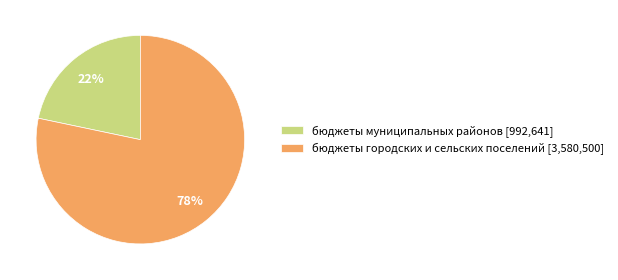

To the nearest percent, what is the average slice percentage?

50%